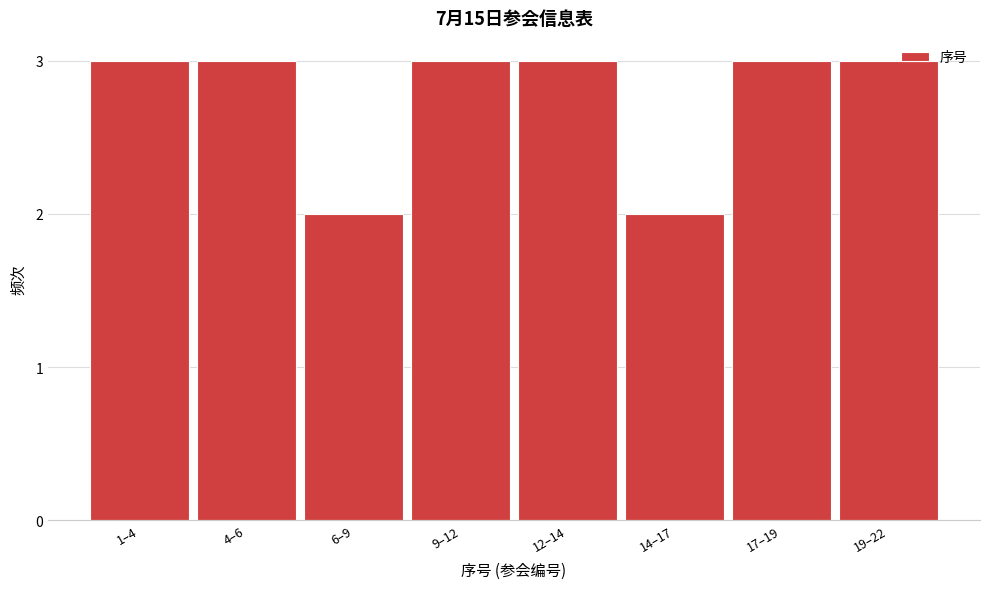

Reading left to right, list all the values displayed in this chart.

3	3	2	3	3	2	3	3